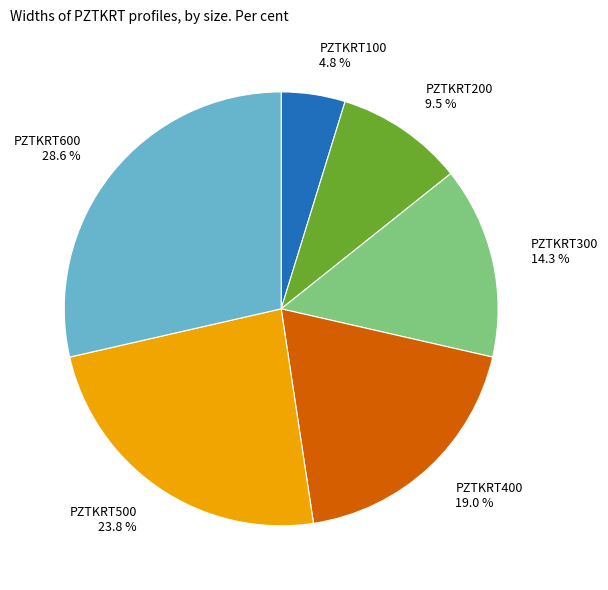

Is it true that PZTKRT600 is 29% of the pie?

True